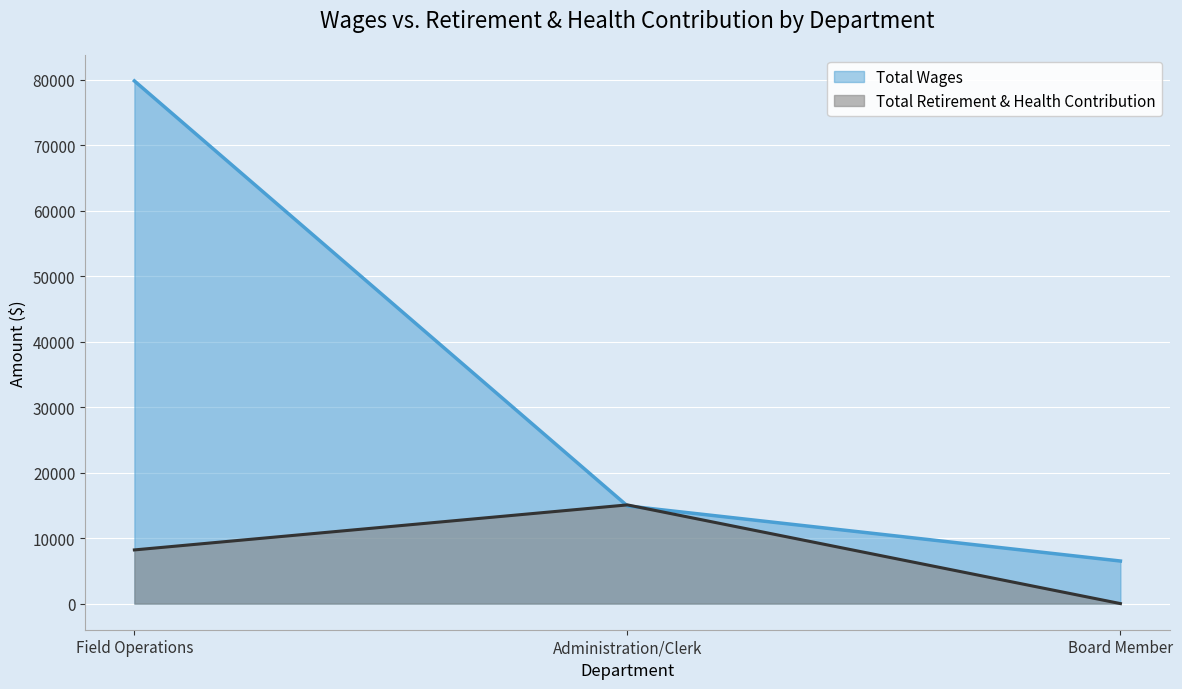

Does the chart display data point markers on the line(s)?

No